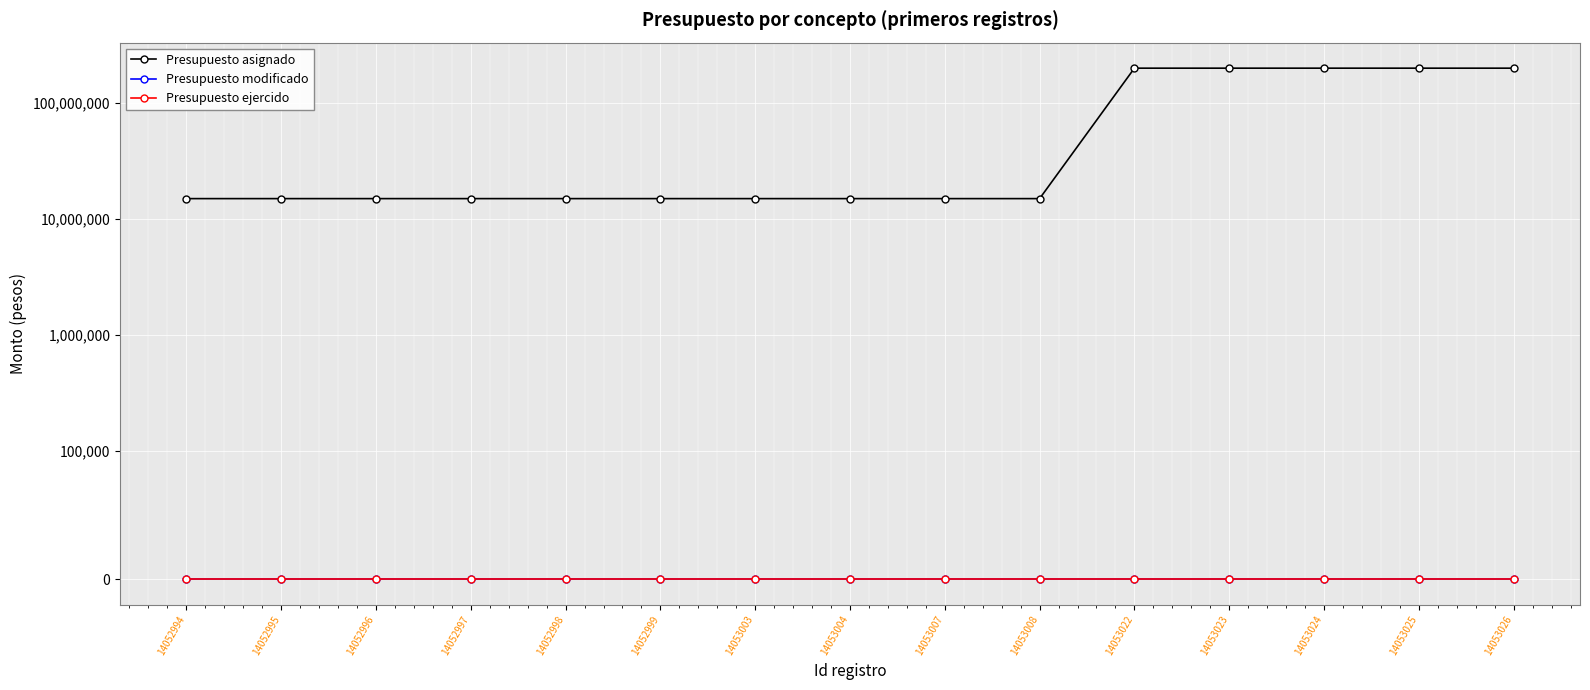

Reading right to left, transcribe all the data shown in this chart.

Presupuesto asignado: 200827700	200827700	200827700	200827700	200827700	15000000	15000000	15000000	15000000	15000000	15000000	15000000	15000000	15000000	15000000
Presupuesto modificado: 0	0	0	0	0	0	0	0	0	0	0	0	0	0	0
Presupuesto ejercido: 0	0	0	0	0	0	0	0	0	0	0	0	0	0	0